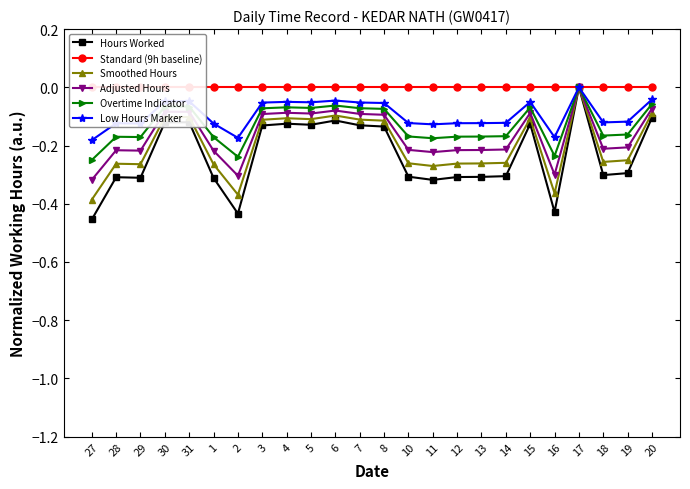

List the labels in order of Standard (9h baseline) value, largest first.

27, 28, 29, 30, 31, 1, 2, 3, 4, 5, 6, 7, 8, 10, 11, 12, 13, 14, 15, 16, 17, 18, 19, 20